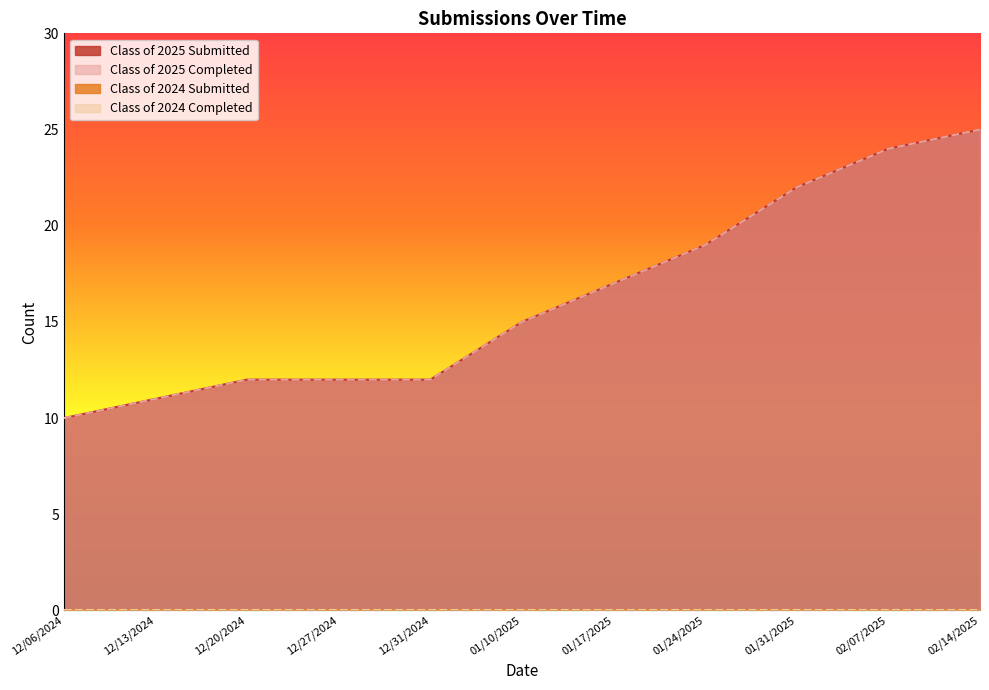

What is the smallest value displayed?

10